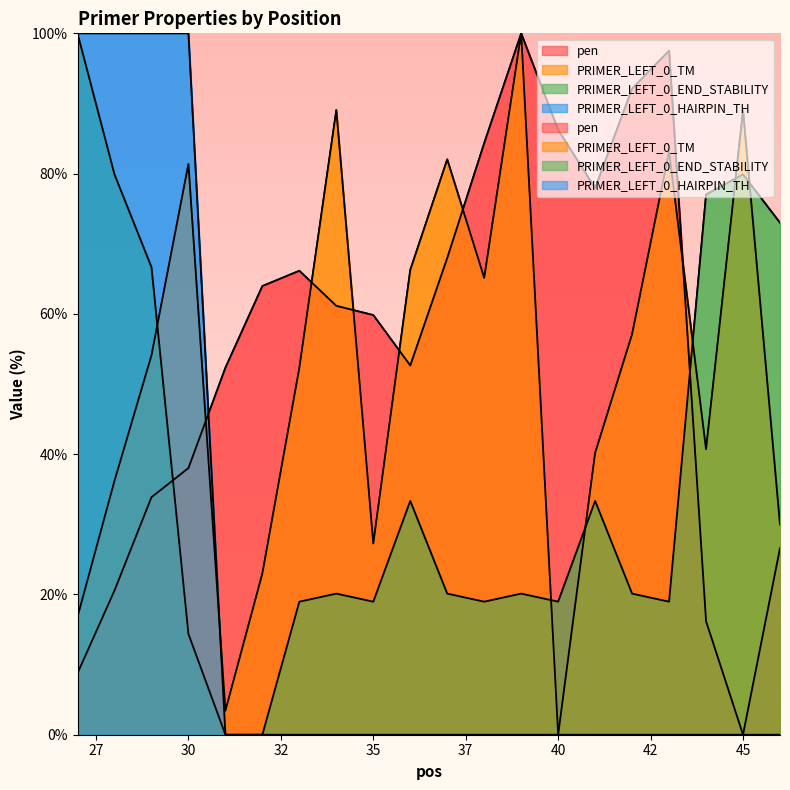

At which label does PRIMER_LEFT_0_END_STABILITY reach its minimum?

31